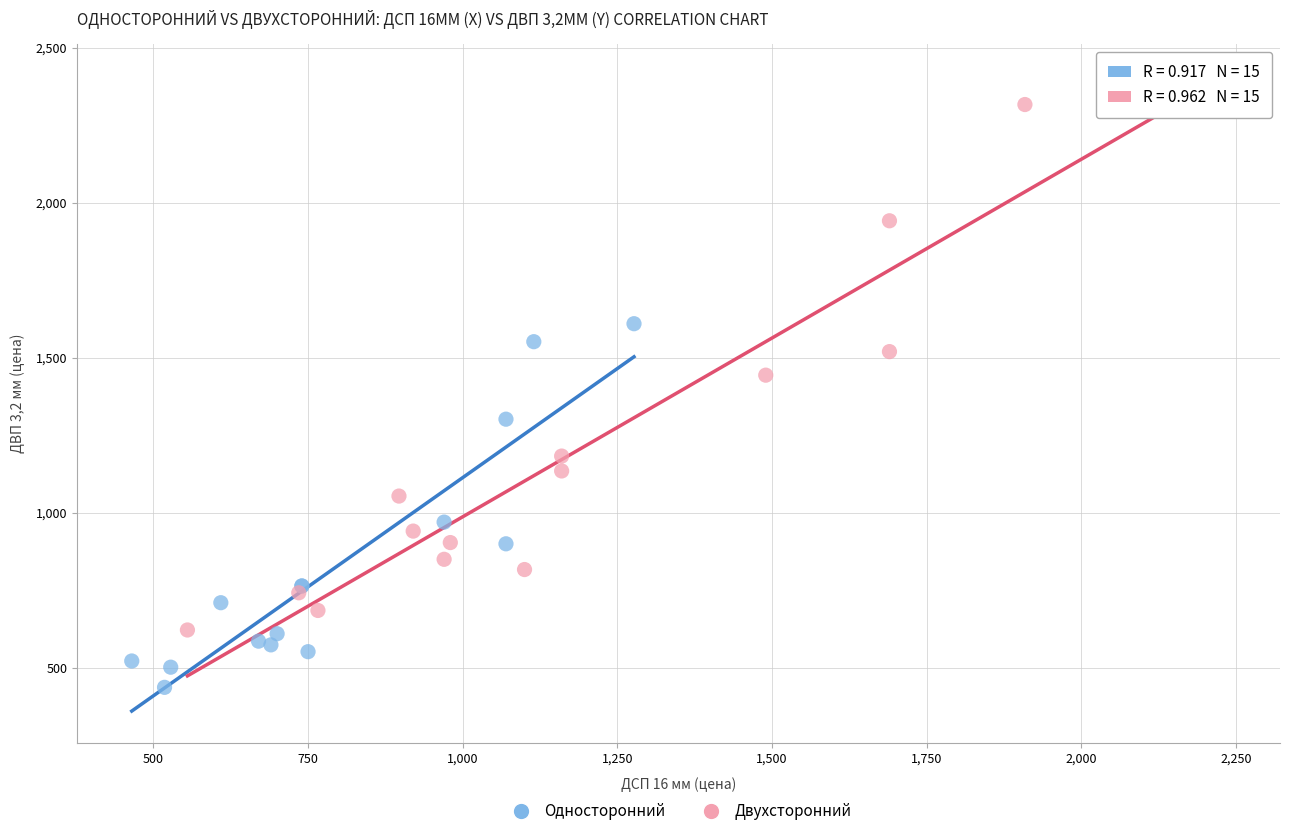

Which series has the largest Y range (max minus min)?

Двухсторонний